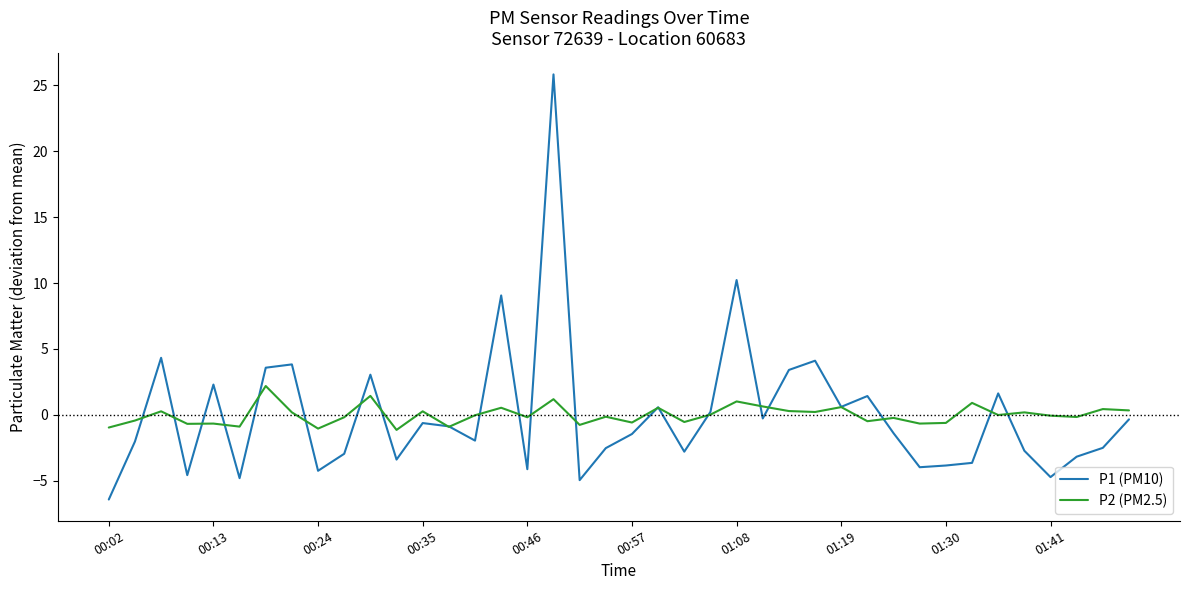

List the series in order of their peak value, highest first.

P1 (PM10), P2 (PM2.5)